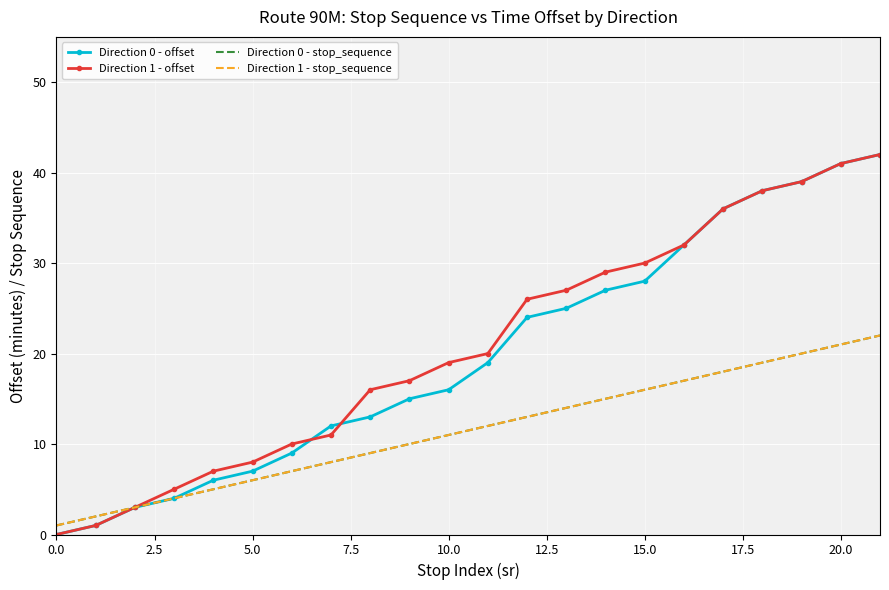

How many lines are shown in the chart?

4